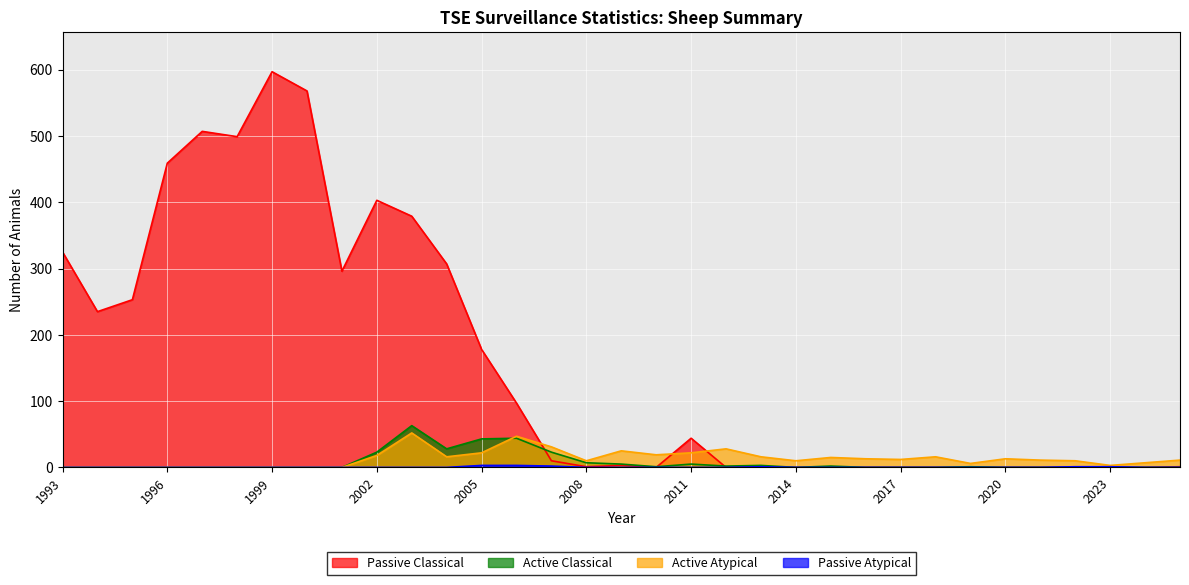

Is the value of Active Classical at 2019 greater than the value of Active Atypical at 1993?

Yes